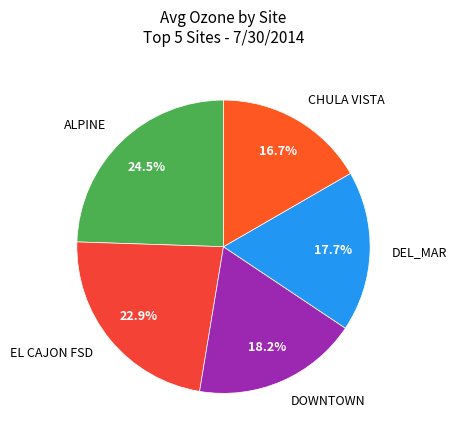

Does any single category account for the majority?

No